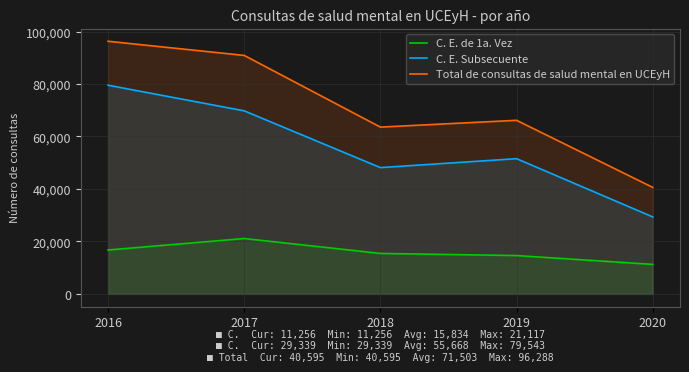

What is the difference between the highest and lowest values at 2017?

69774